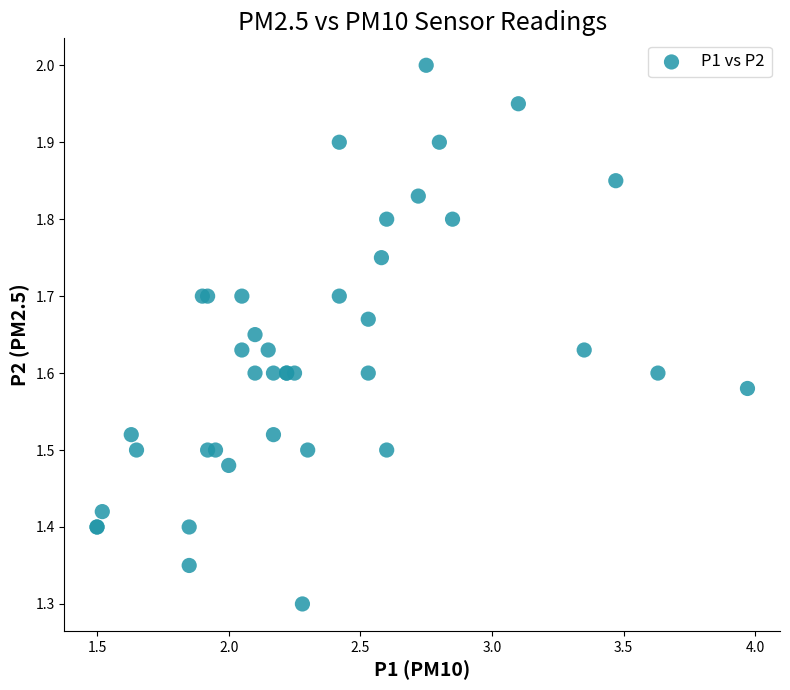

What Y value in the scatter plot is closest to 1?

1.3